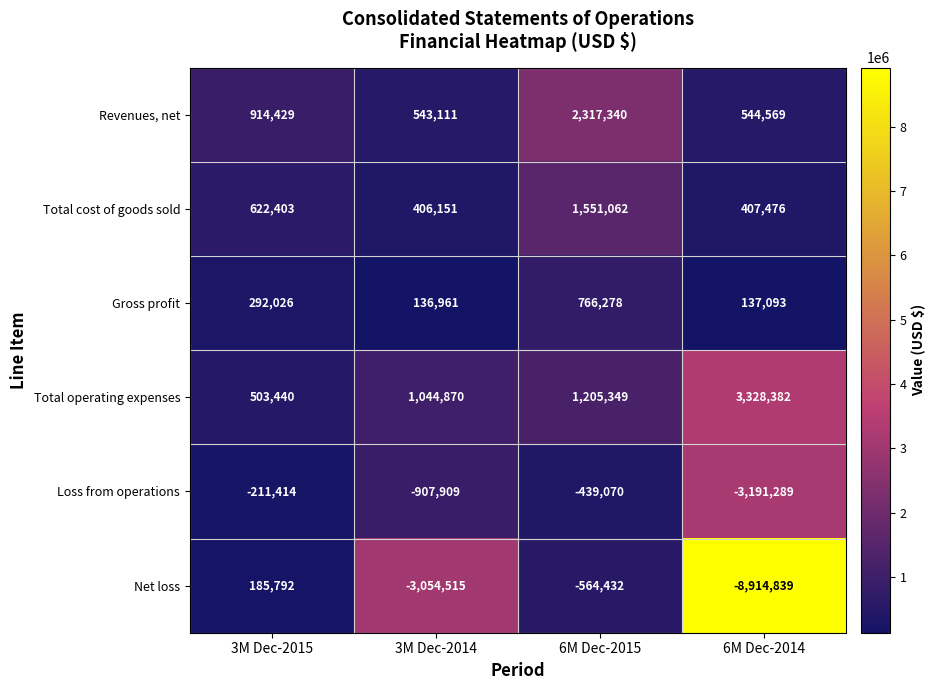

At which category is the sum across all series the highest?

6M Dec-2015